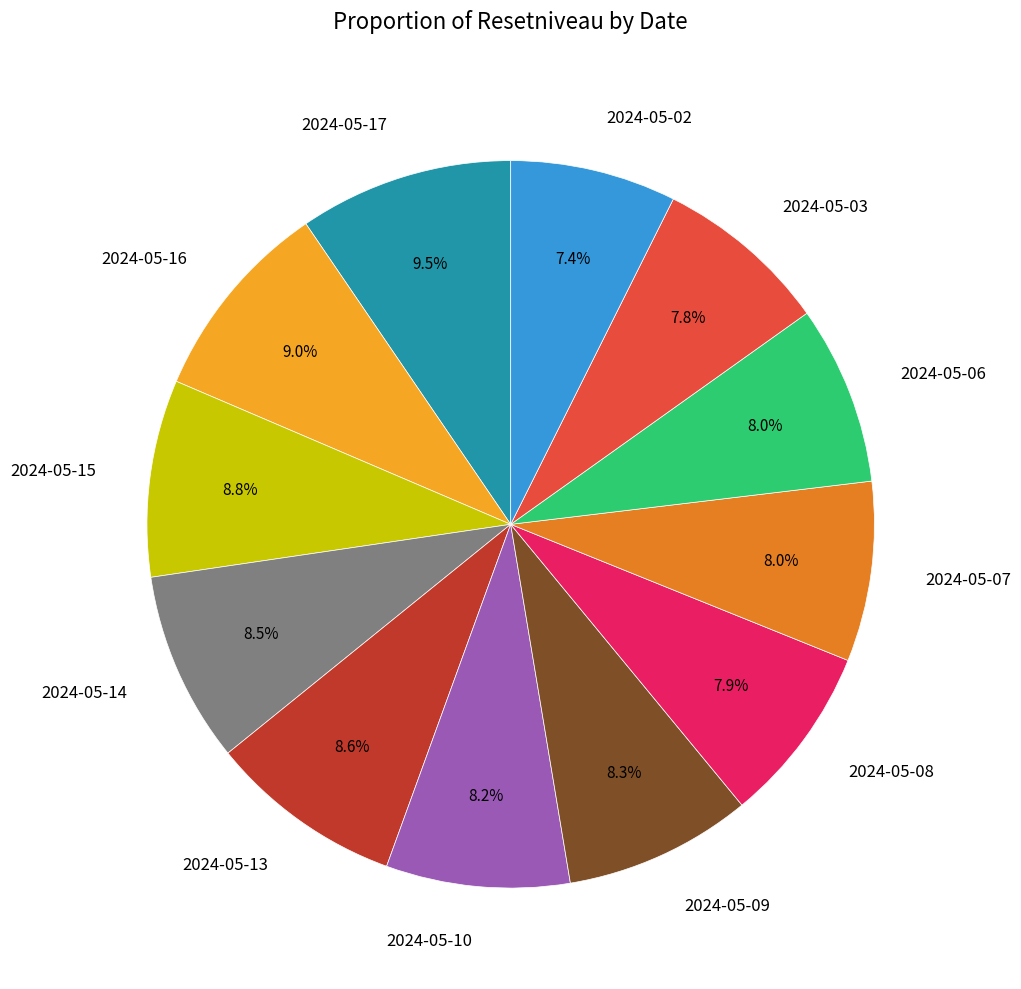

Does any single category account for the majority?

No